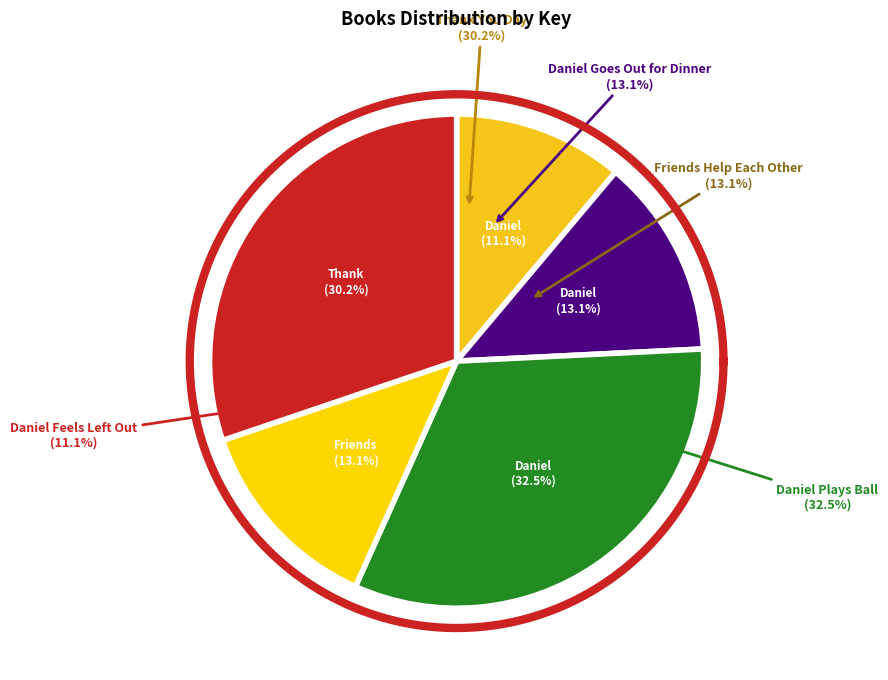

Count the number of slices in the pie.

5